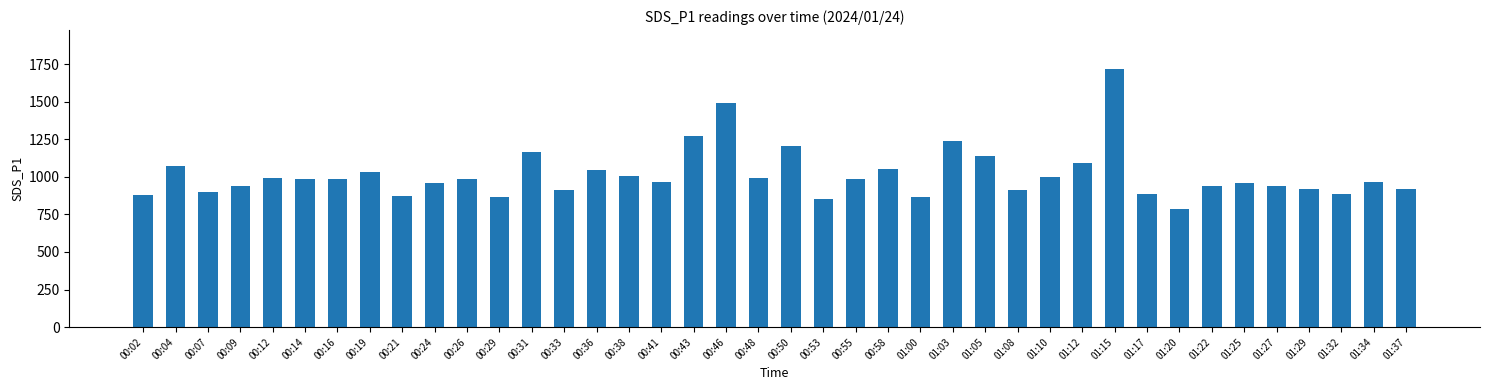

What is the maximum value shown in the chart?

1718.3